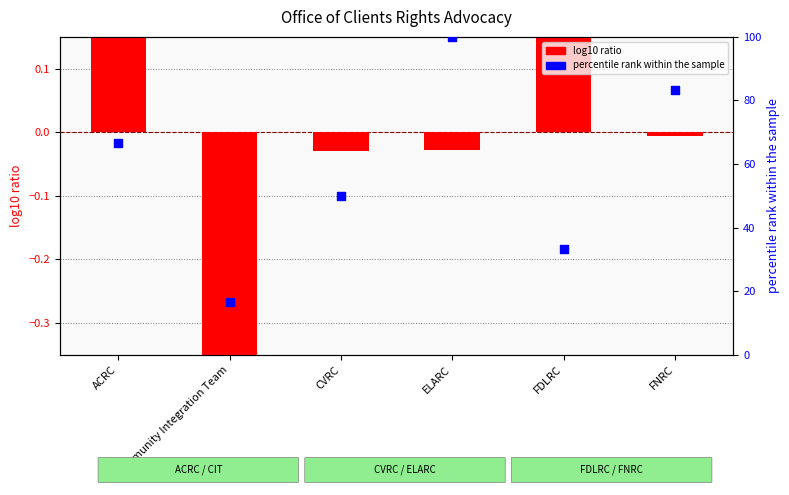

Which series has the largest total across all categories?

percentile rank within the sample